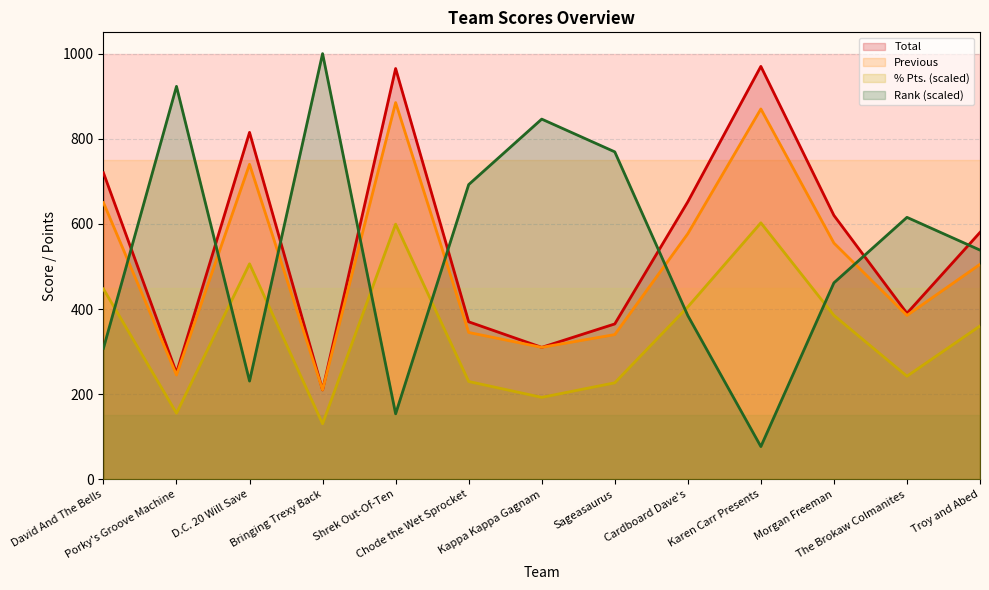

What is the average value of the % Pts. series?

344.8